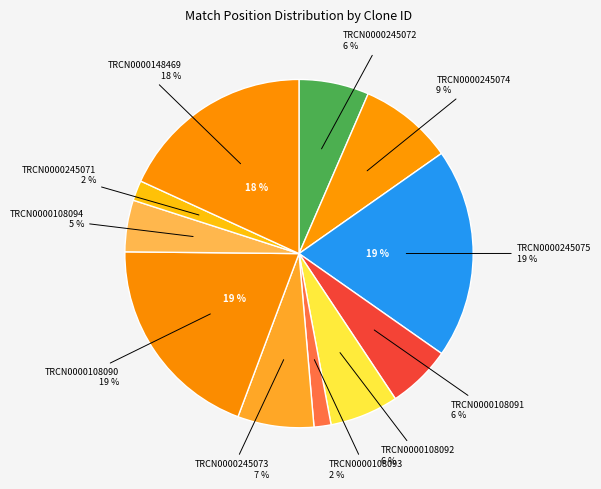

To the nearest percent, what portion does TRCN0000245073 represent?

7%